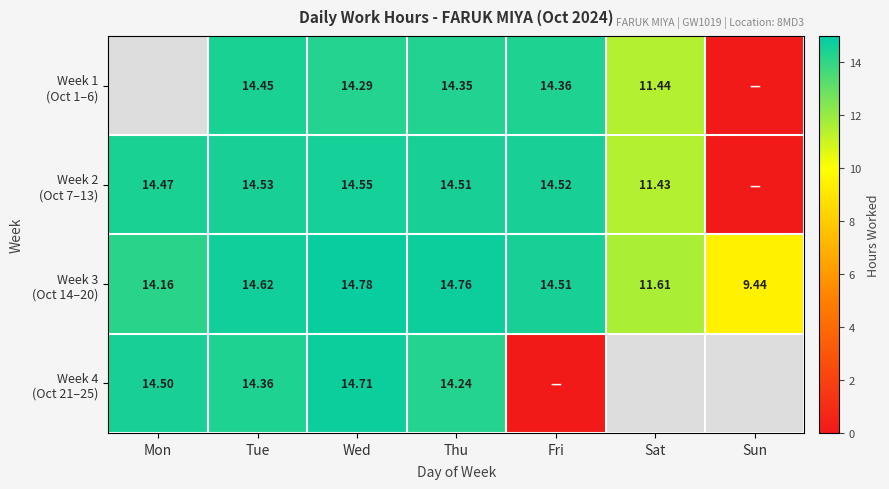

The Week 2 (Oct 7–13) series shows 23.8 at Mon. True or false?

False